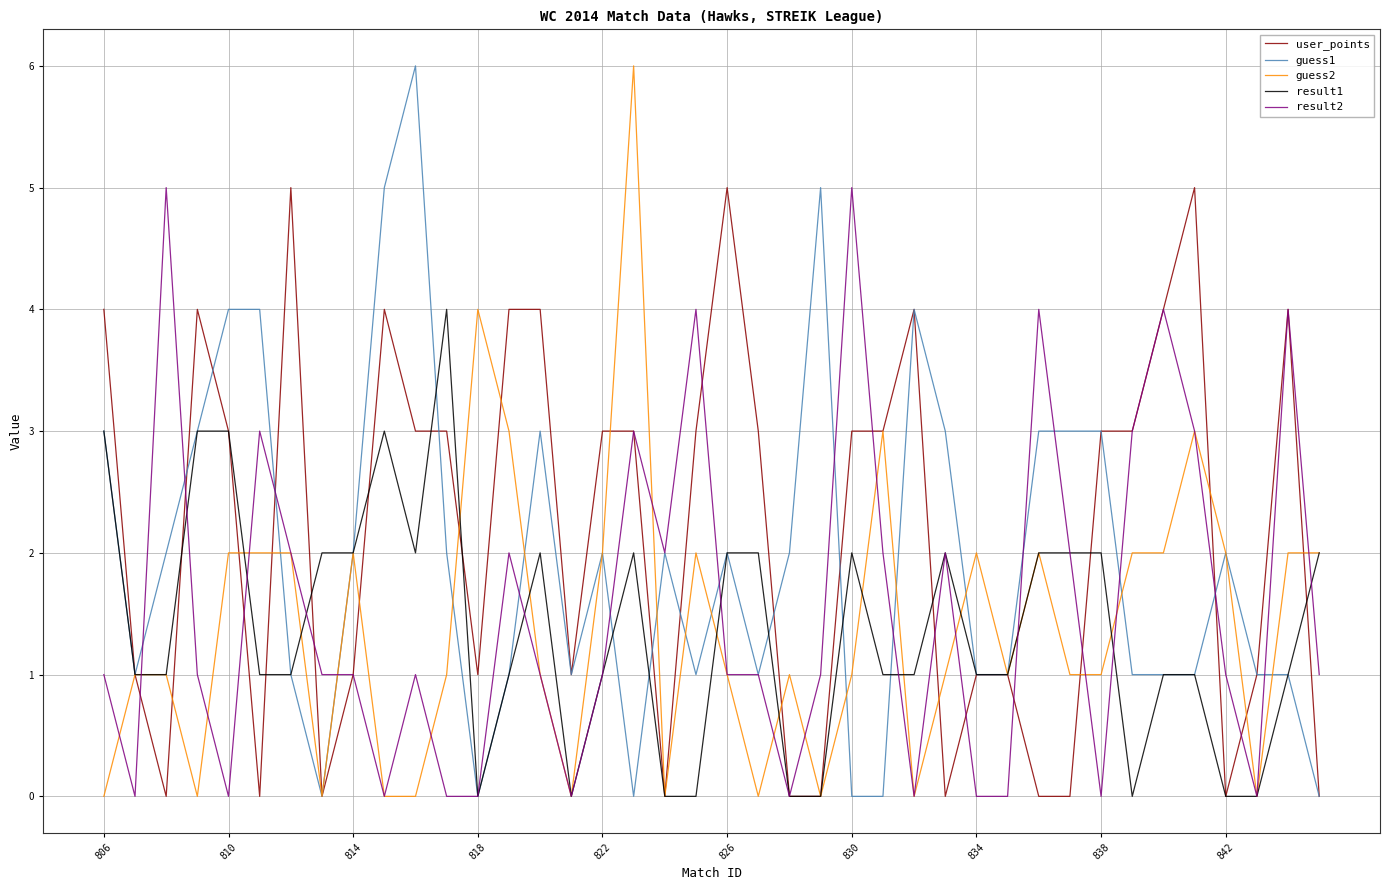

What is the maximum value shown in the chart?

6